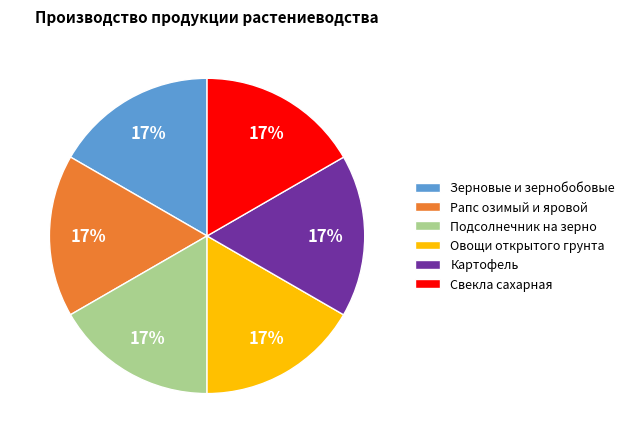

To the nearest percent, what is the average slice percentage?

17%